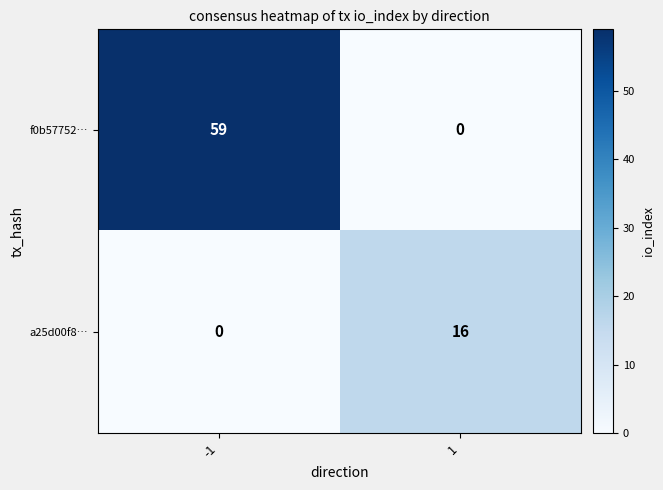

What is the difference between the a25d00f8… values at 1 and -1?

16